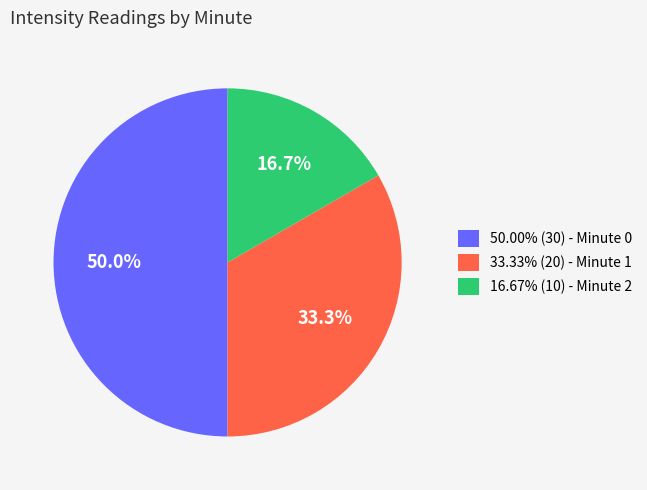

Is 33.33% (20) - Minute 1 the majority of the pie?

No